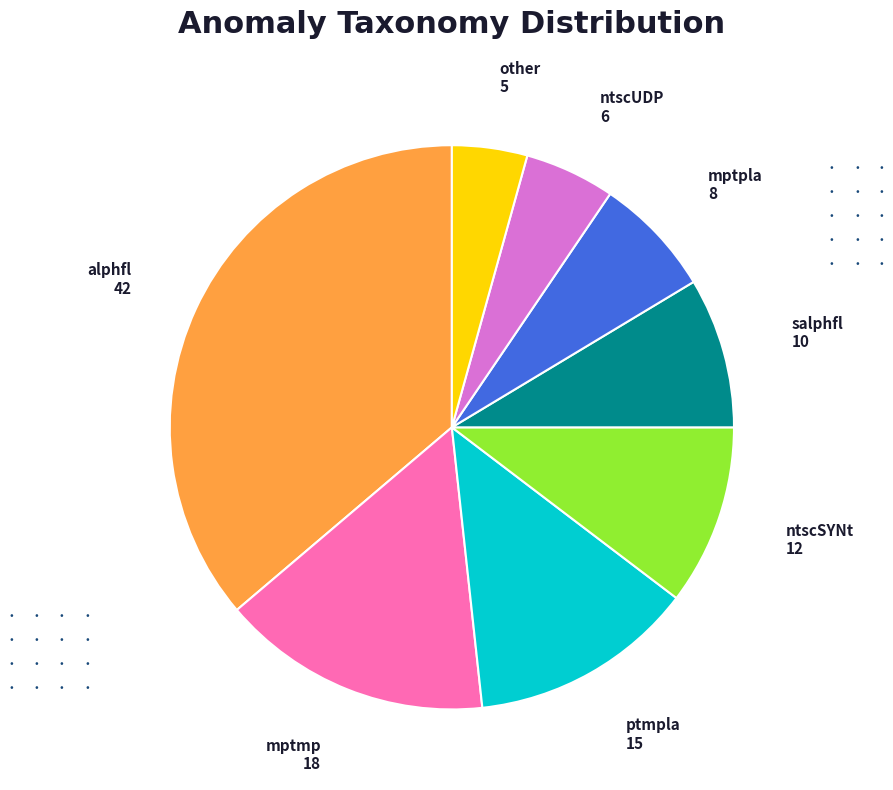

Is there any slice that represents more than half of the pie?

No